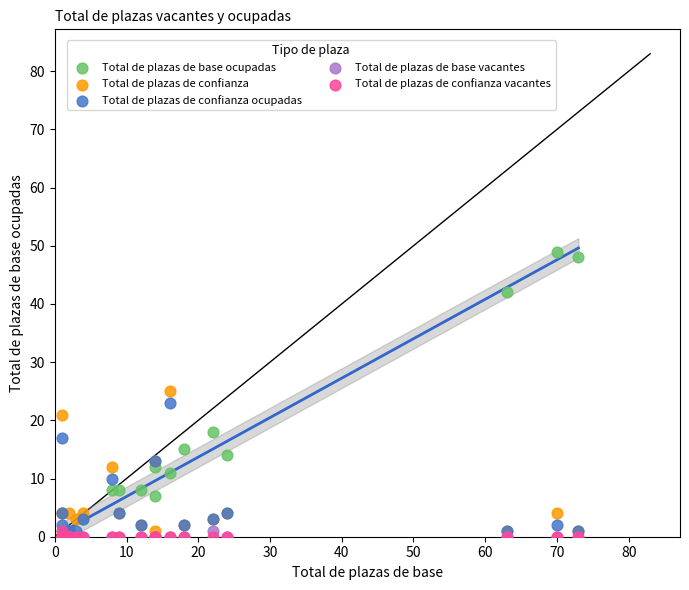

What are all the series names shown in the legend?

Total de plazas de base ocupadas, Total de plazas de confianza, Total de plazas de confianza ocupadas, Total de plazas de base vacantes, Total de plazas de confianza vacantes